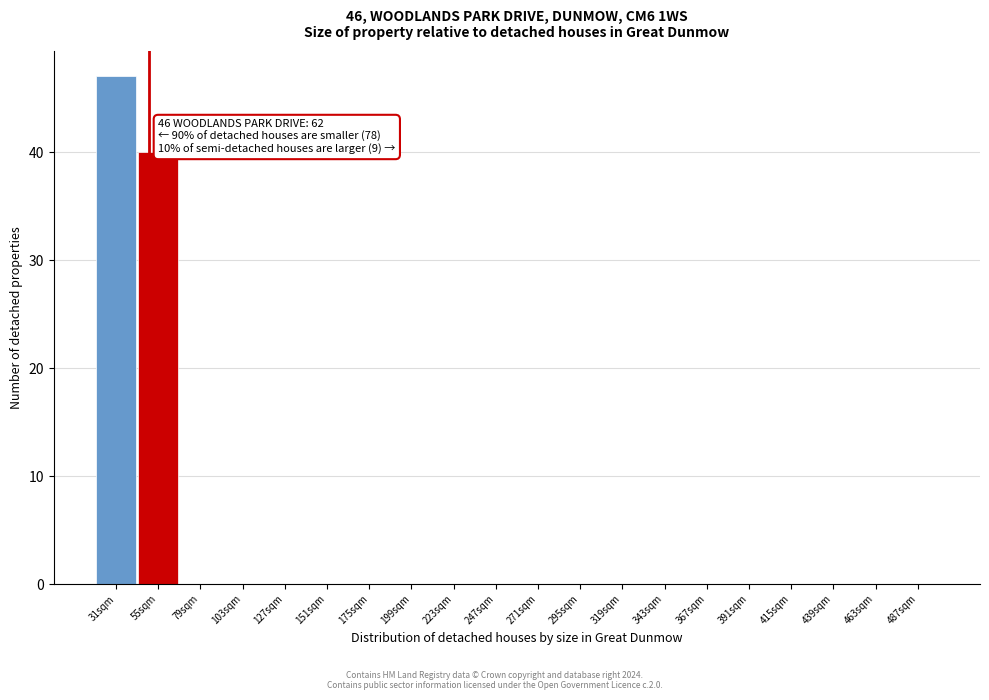

Reading left to right, transcribe all the data shown in this chart.

31sqm=47	55sqm=40	79sqm=0	103sqm=0	127sqm=0	151sqm=0	175sqm=0	199sqm=0	223sqm=0	247sqm=0	271sqm=0	295sqm=0	319sqm=0	343sqm=0	367sqm=0	391sqm=0	415sqm=0	439sqm=0	463sqm=0	487sqm=0